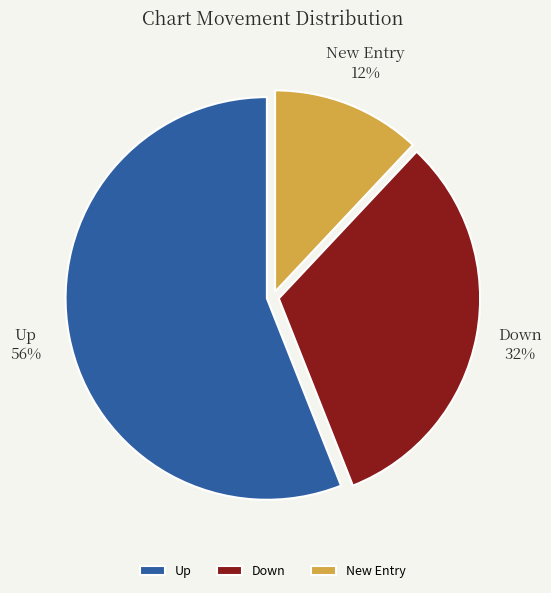

How many segments does this pie chart have?

3